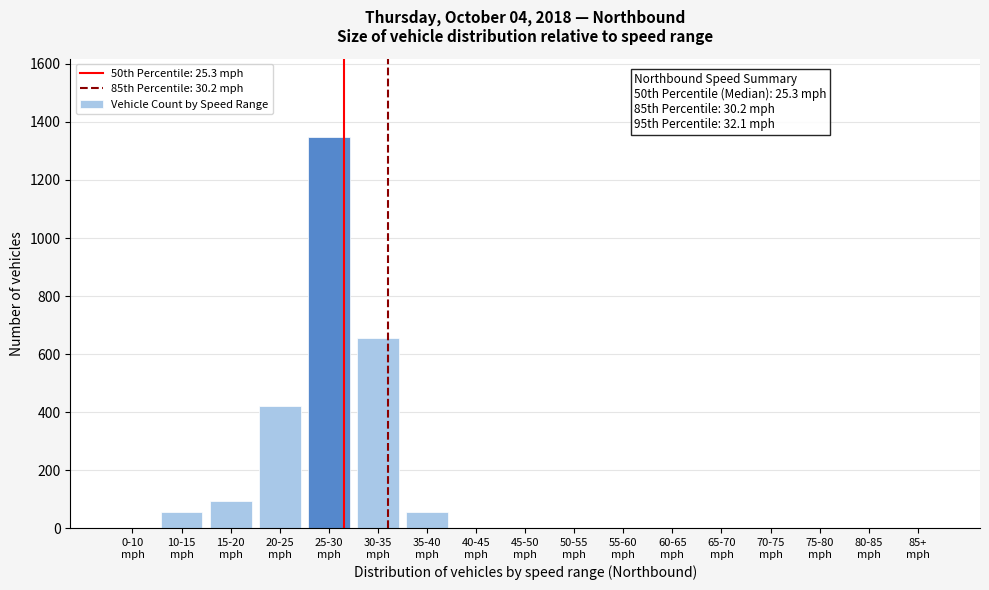

What is the maximum value shown in the chart?

1348